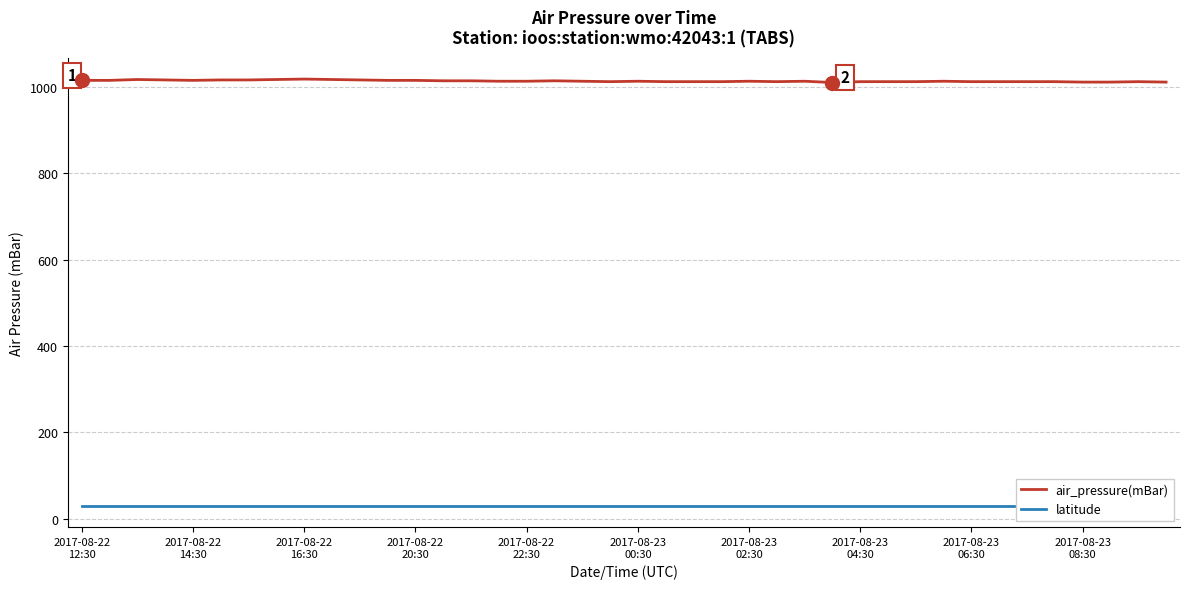

What is the difference between the maximum and minimum values in the air_pressure(mBar) series?

8